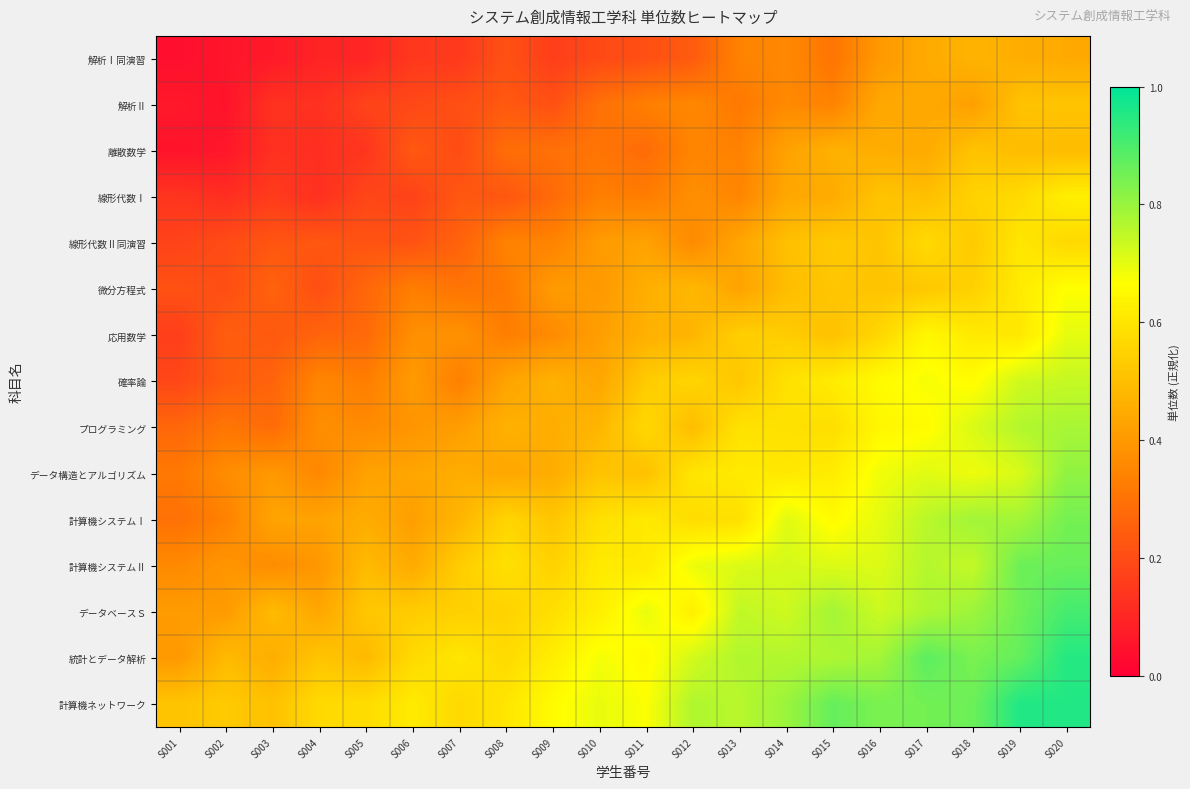

At how many categories does at least one series exceed 0?

20